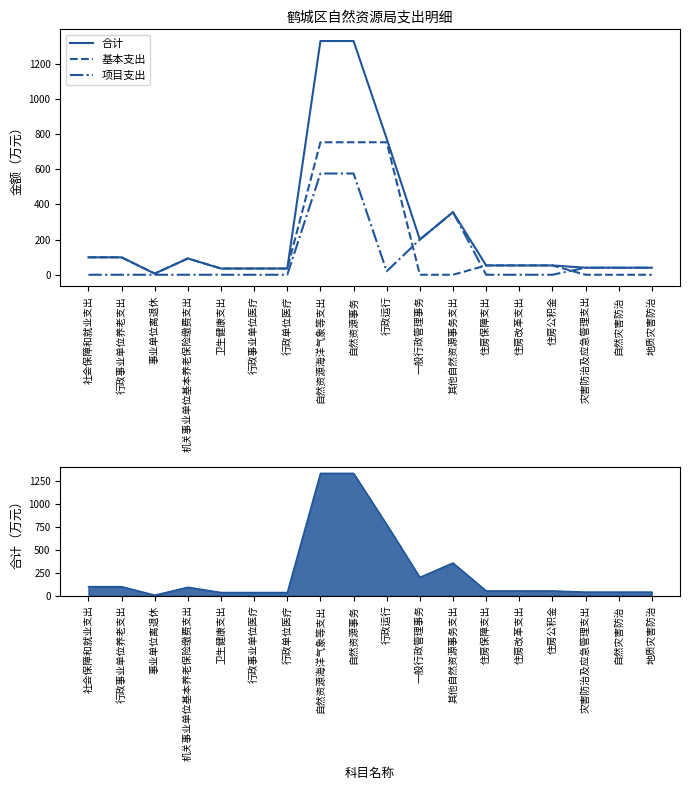

True or false: 项目支出 and 合计 cross at least once.

False